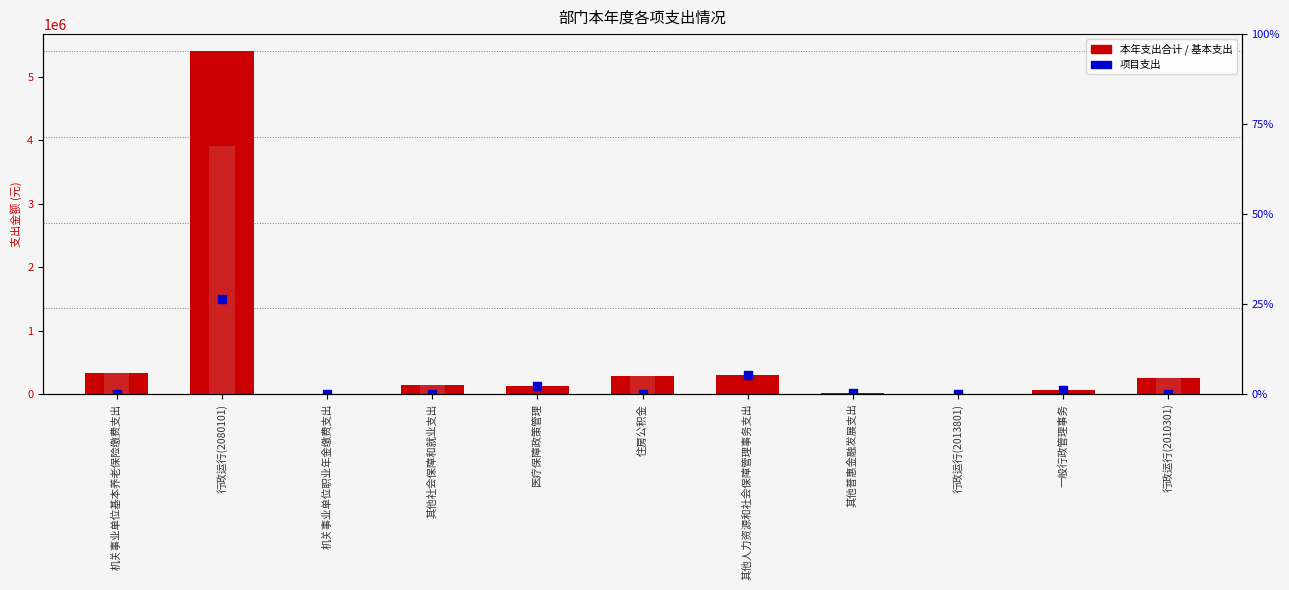

What is the total value across all series at 住房公积金?

578443.7